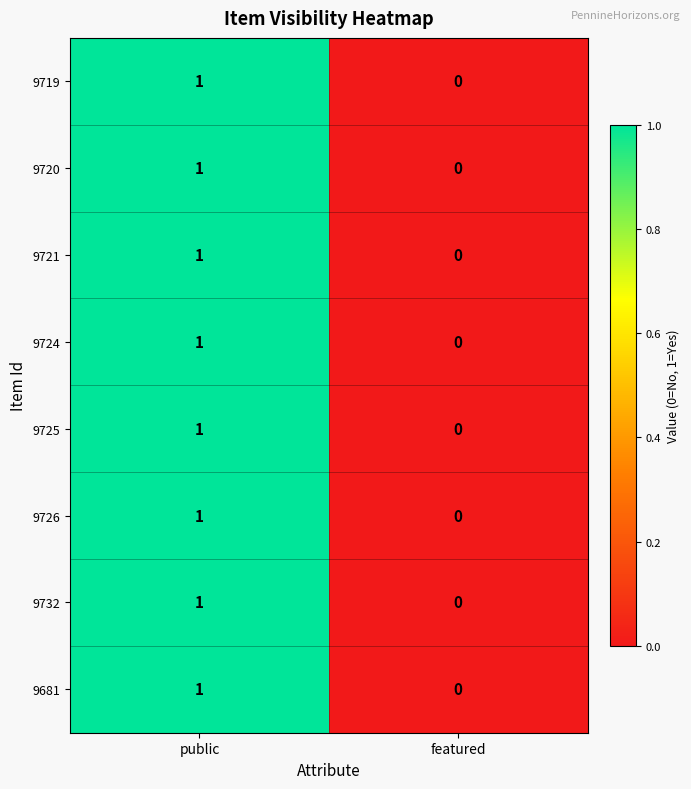

At which category is the sum across all series the highest?

public